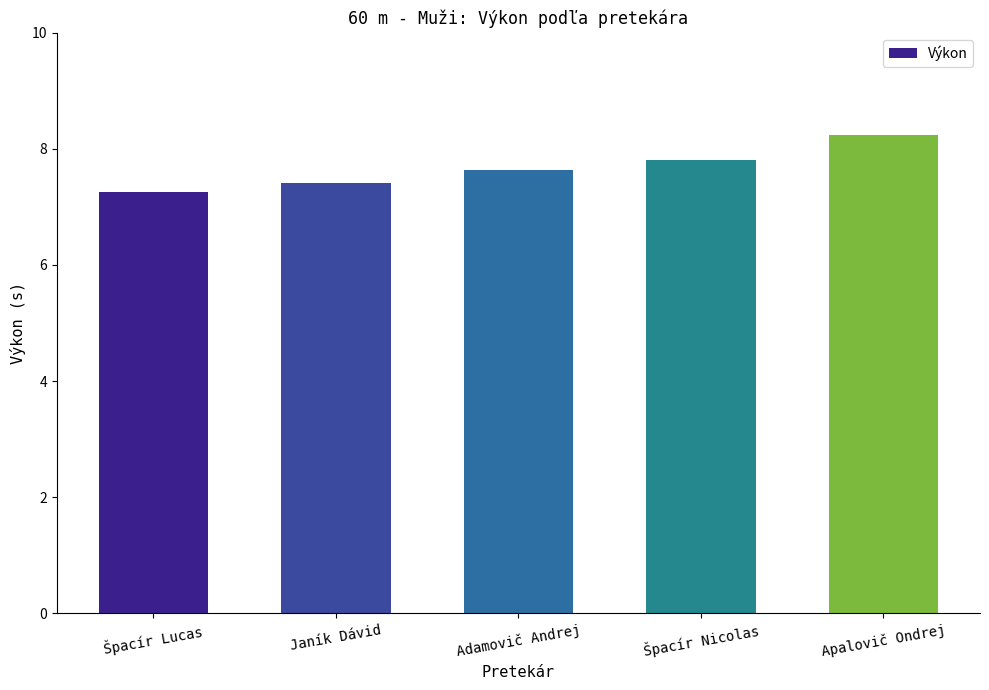

What is the label of the 3rd bar from the left?

Adamovič Andrej